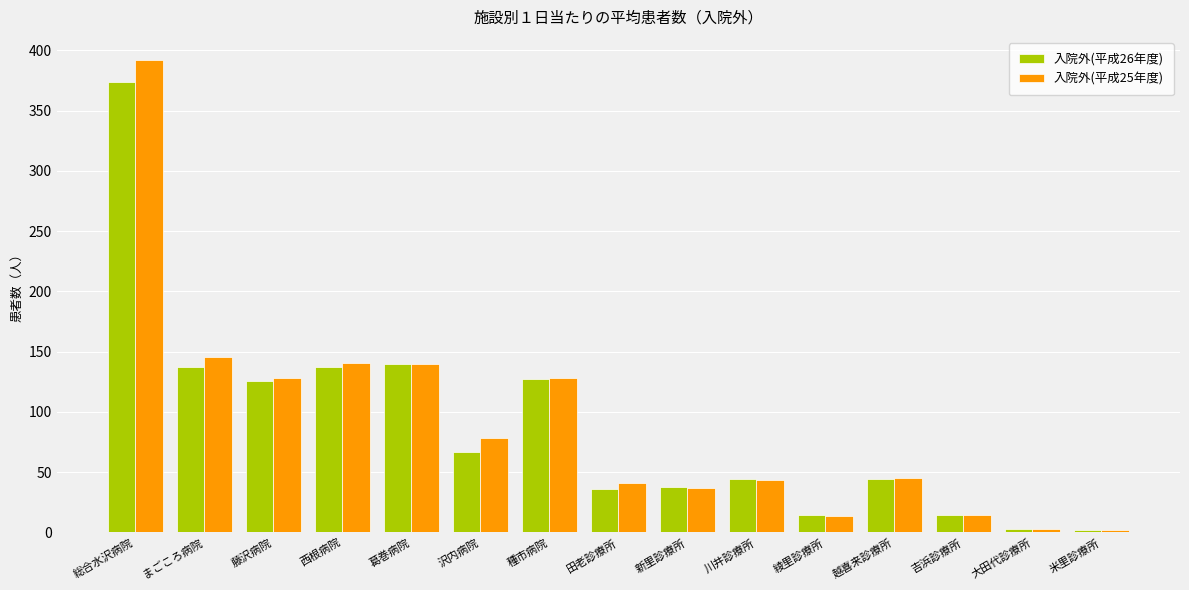

Which series changed the most between 葛巻病院 and 吉浜診療所?

入院外(平成26年度)